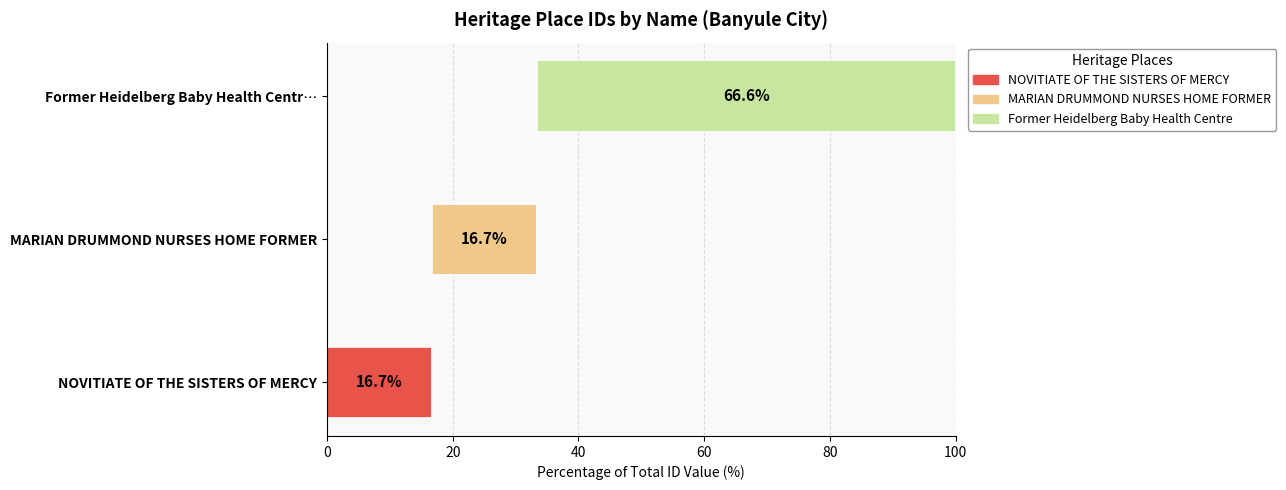

Are the bars grouped side by side (vs. stacked)?

No